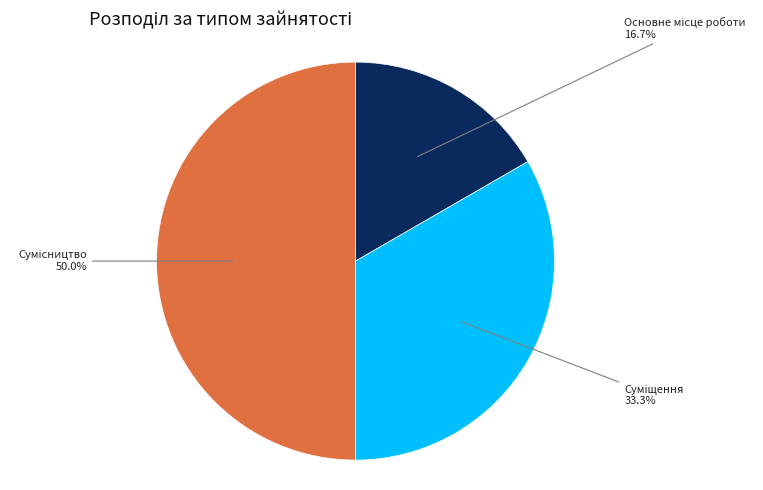

Which slice is the largest?

Сумісництво